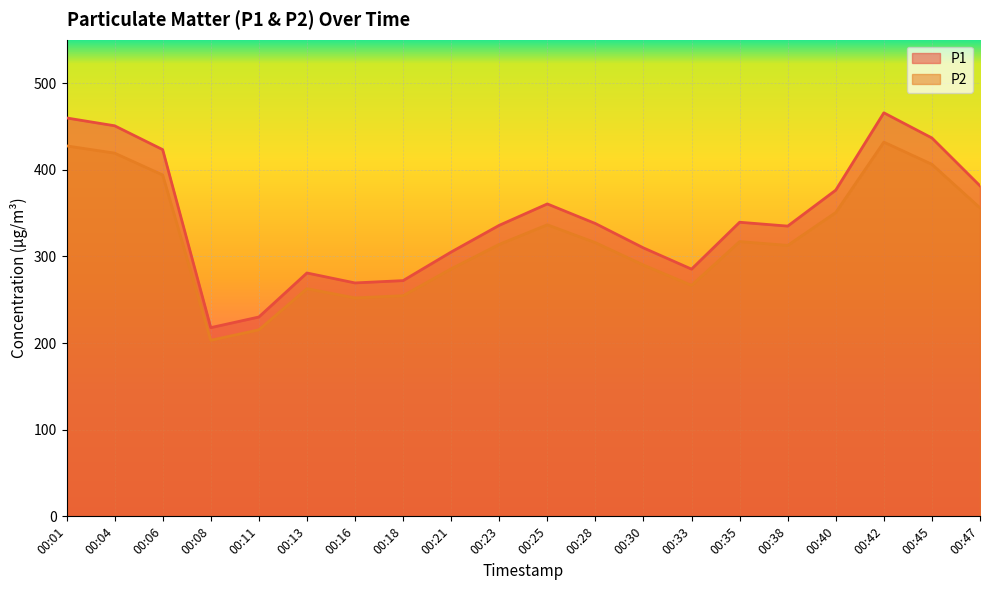

Which series has the widest spread of values?

P1